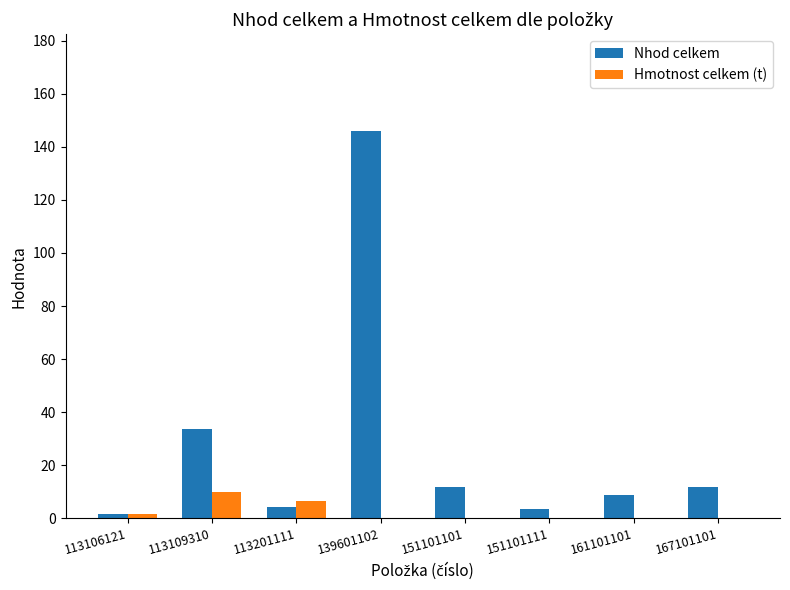

The Nhod celkem series shows 3.5 at 151101111. True or false?

True